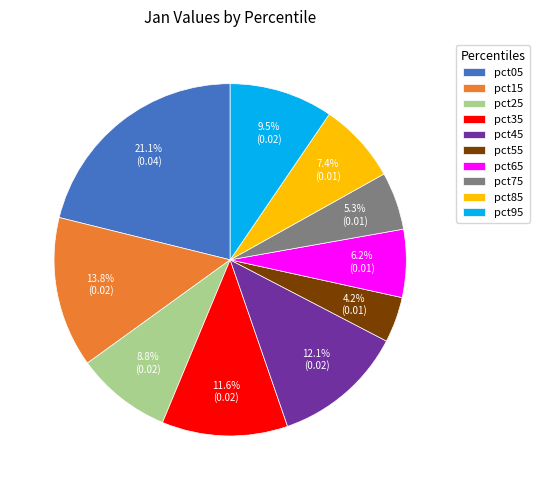

To the nearest percent, what percentage of the pie is pct15?

14%